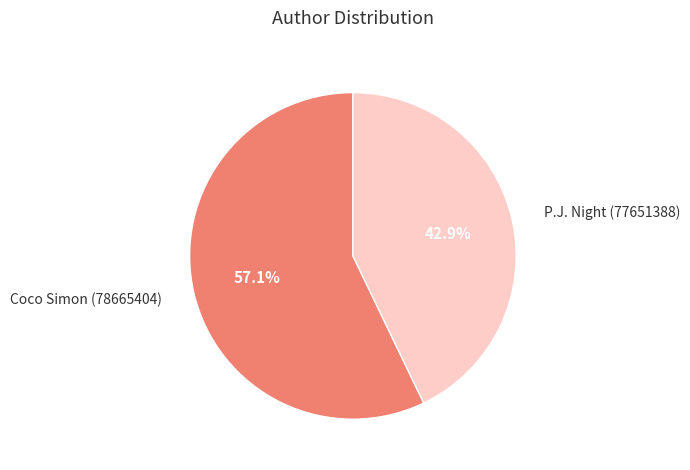

Does any single category account for the majority?

Yes